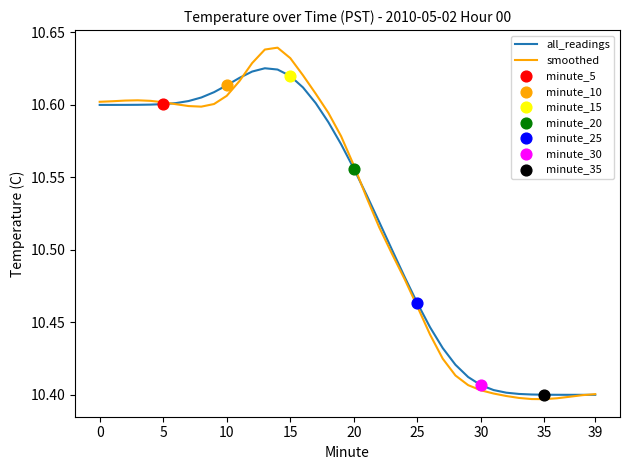

Rank the series by their maximum value, from highest to lowest.

smoothed, all_readings